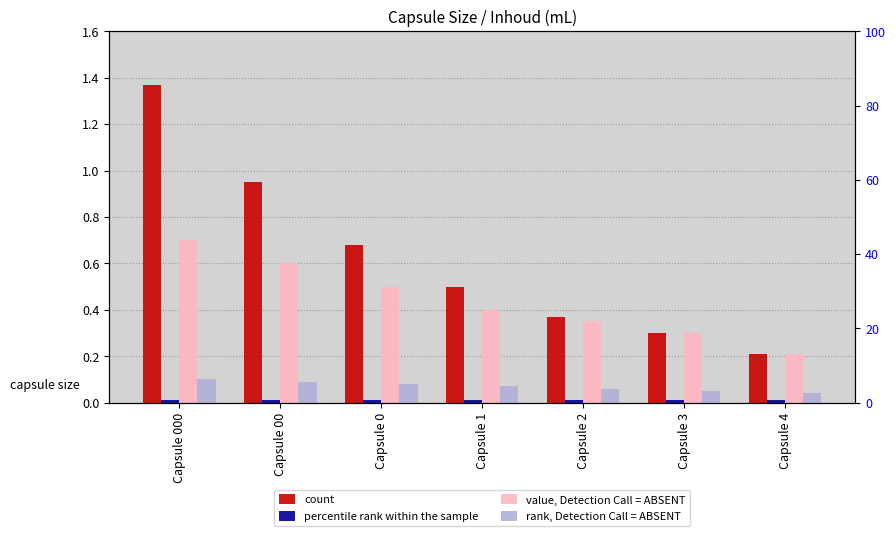

What is the average value of the rank, Detection Call = ABSENT series?

0.1